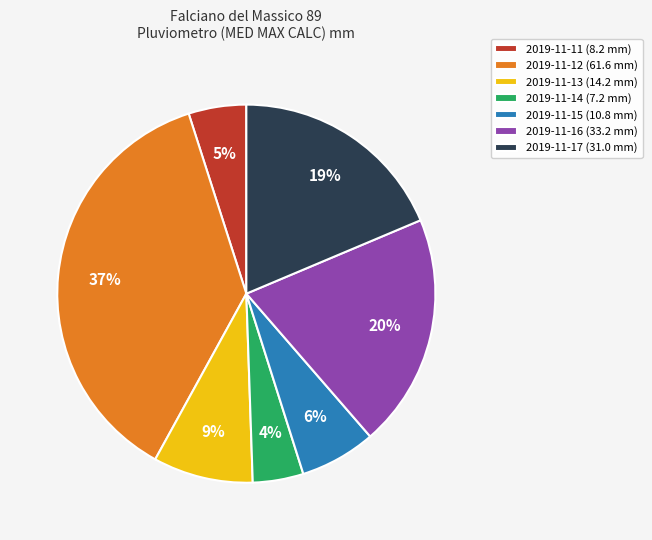

What is the smallest slice in the pie chart?

2019-11-14